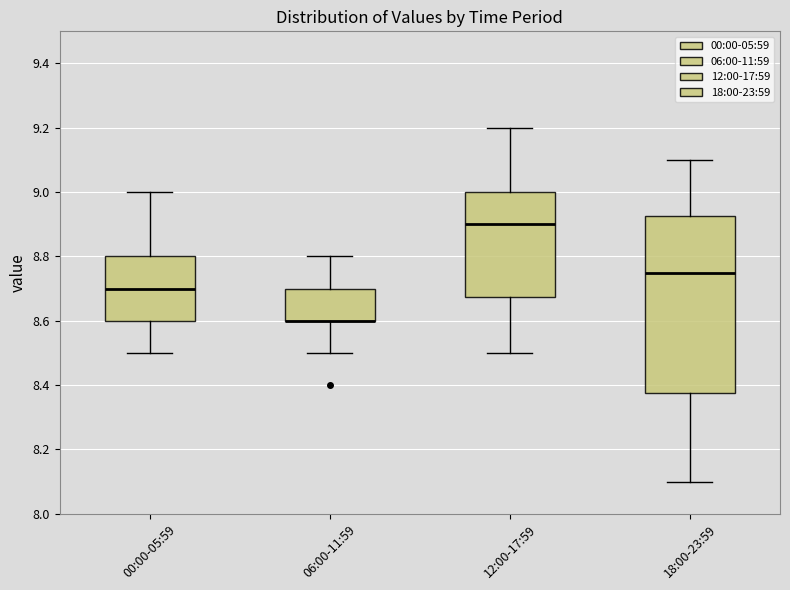

Where does the median line of the box for 12:00-17:59 sit on the y-axis? The values are not printed on the chart, so give them approximately, as read against the axis.

8.90